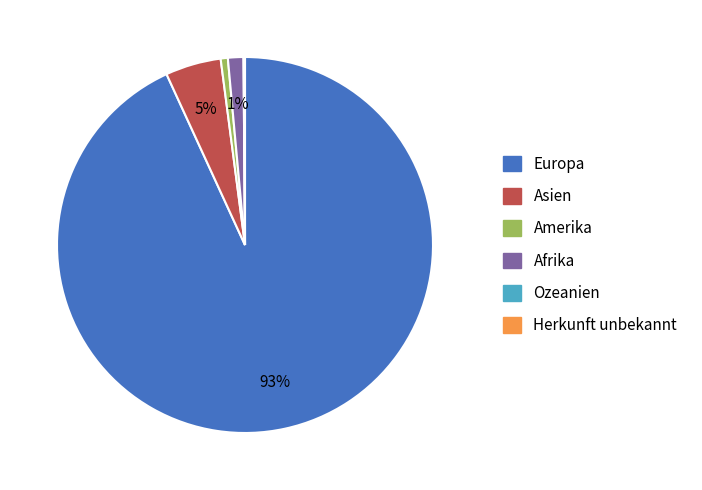

Does Europa account for over 50% of the chart?

Yes